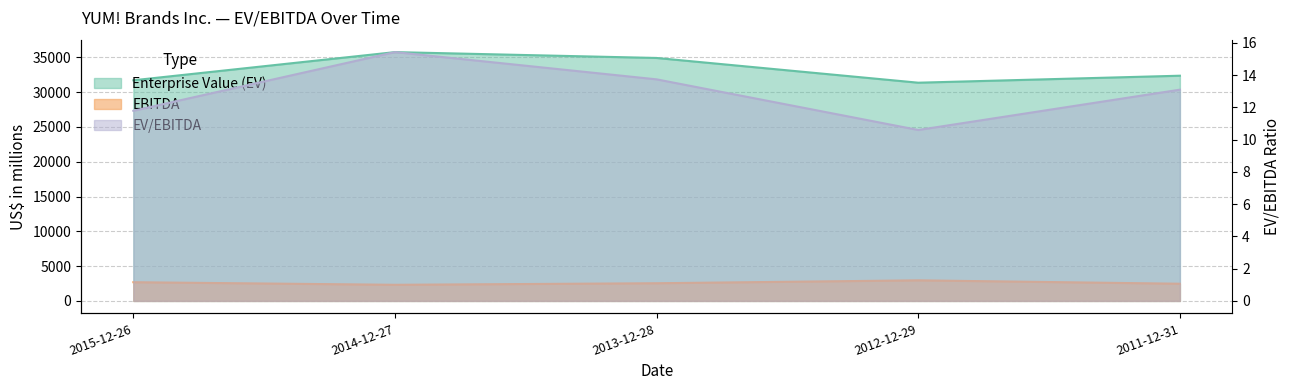

Between 2012-12-29 and 2013-12-28, which is larger?

2013-12-28